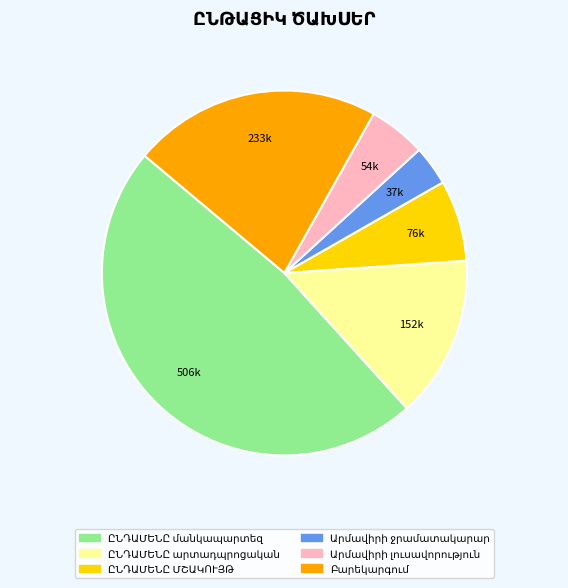

Is there any slice that represents more than half of the pie?

No